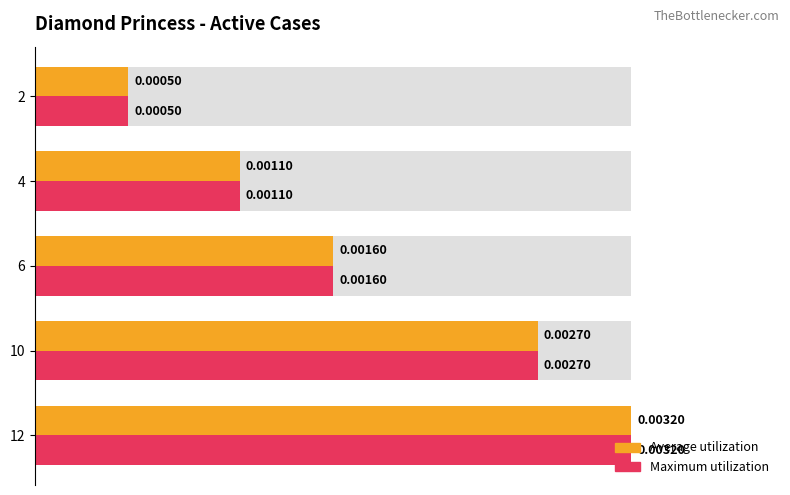

How many categories are shown in the chart?

5